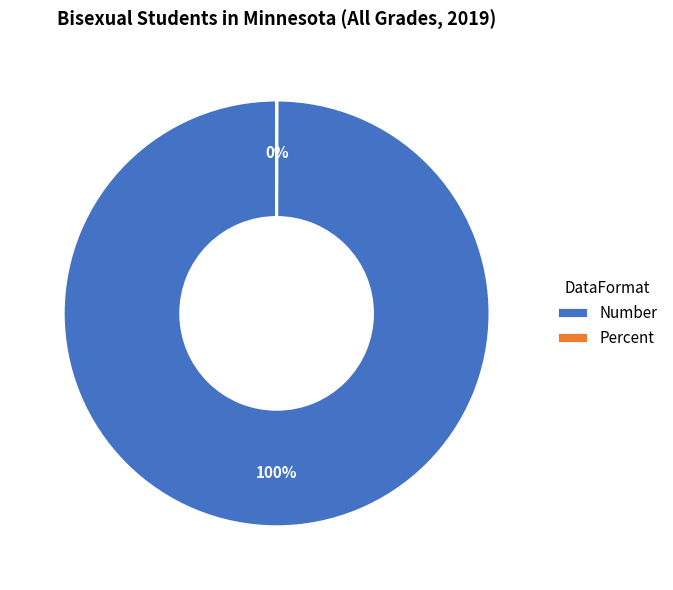

Is it true that Number is 88% of the pie?

False